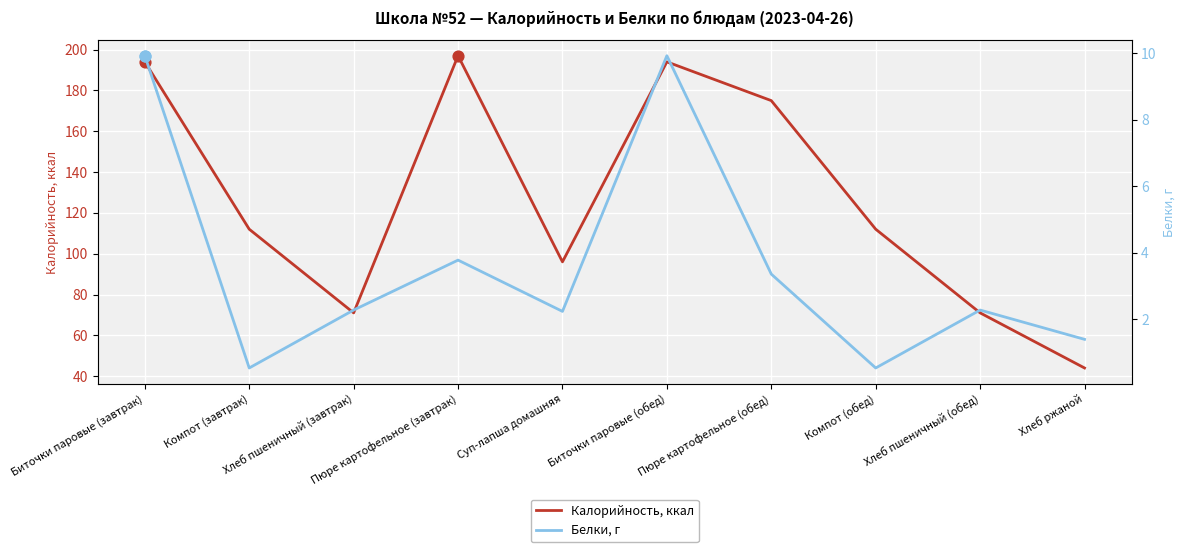

Is the value of Белки, г at Биточки паровые (завтрак) greater than the value of Калорийность, ккал at Компот (завтрак)?

No